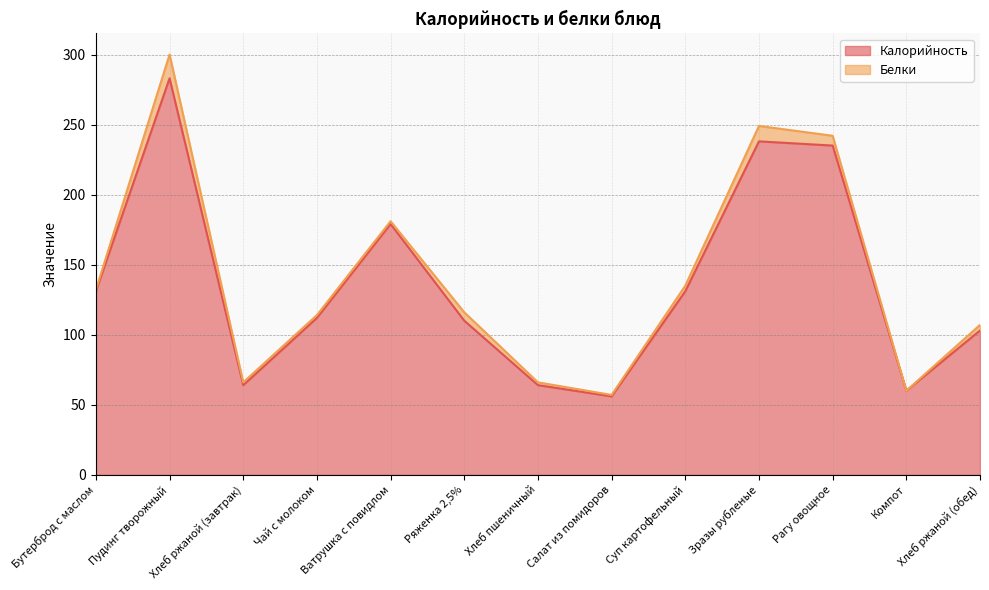

What is the sum of all values?

1766